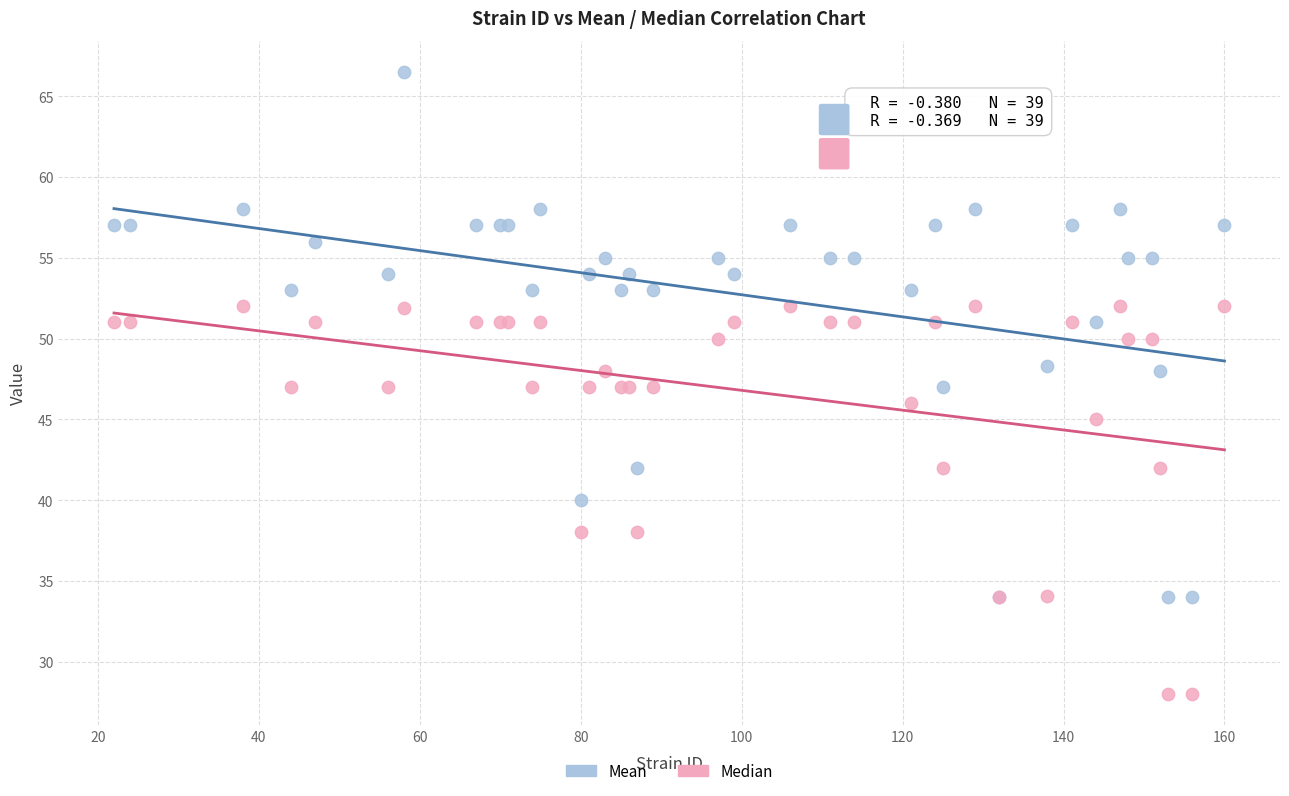

Which series reaches the minimum Y coordinate?

Median